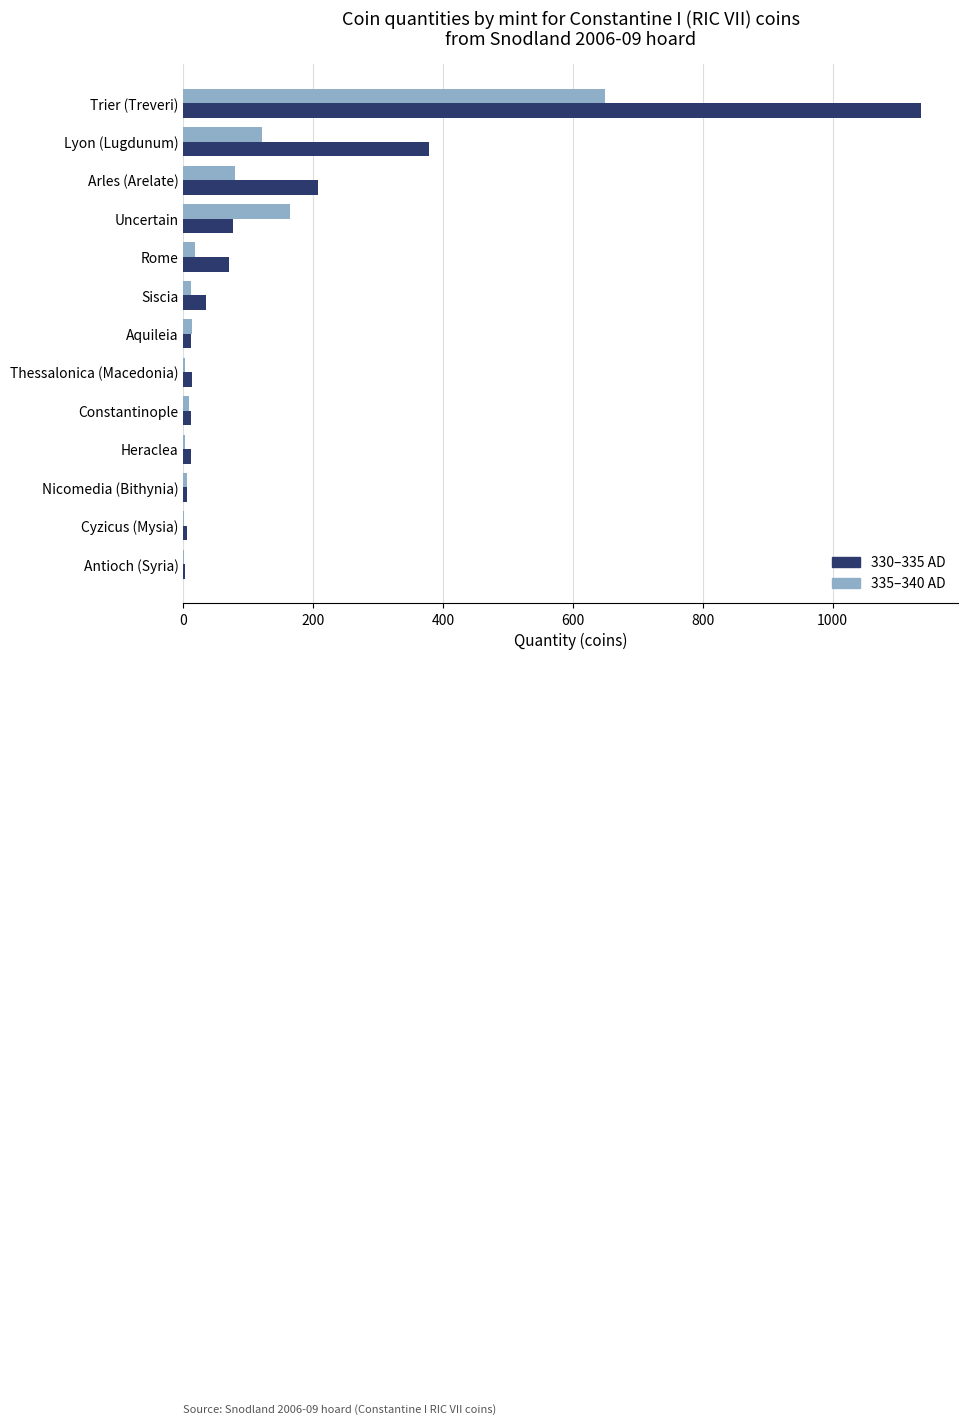

Count the number of categories in the chart.

13